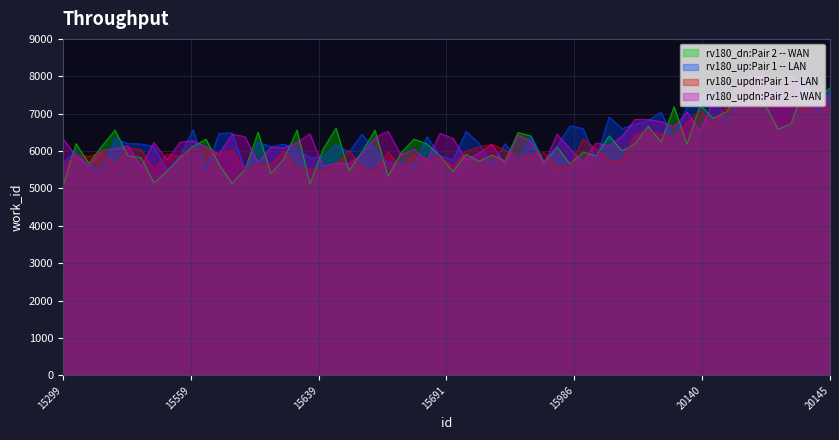

What value does the data have at 20145, to the nearest 50?

7400